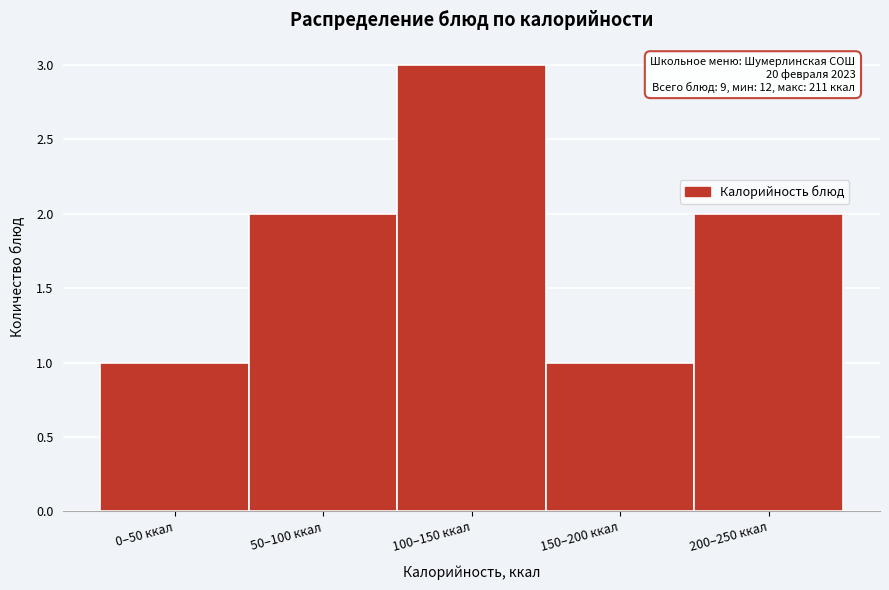

Reading left to right, transcribe all the data shown in this chart.

0–50 ккал=1	50–100 ккал=2	100–150 ккал=3	150–200 ккал=1	200–250 ккал=2